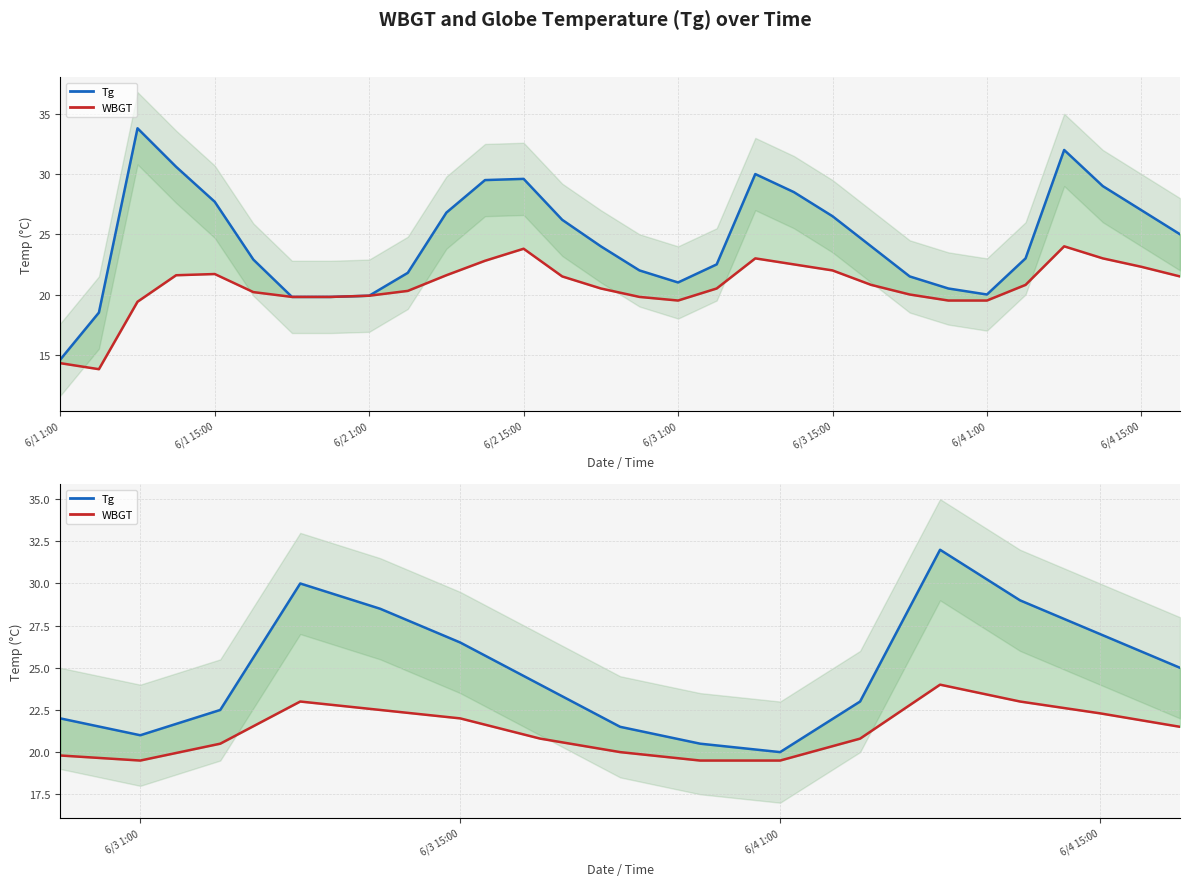

How many data points in WBGT are above 20?

10